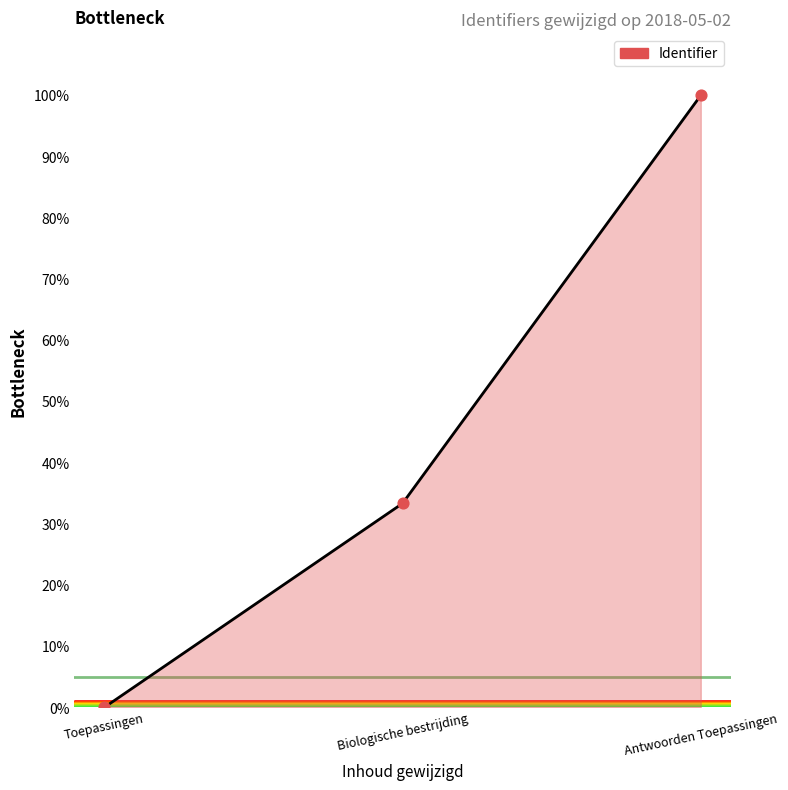

Between Biologische bestrijding and Toepassingen, which is larger?

Biologische bestrijding